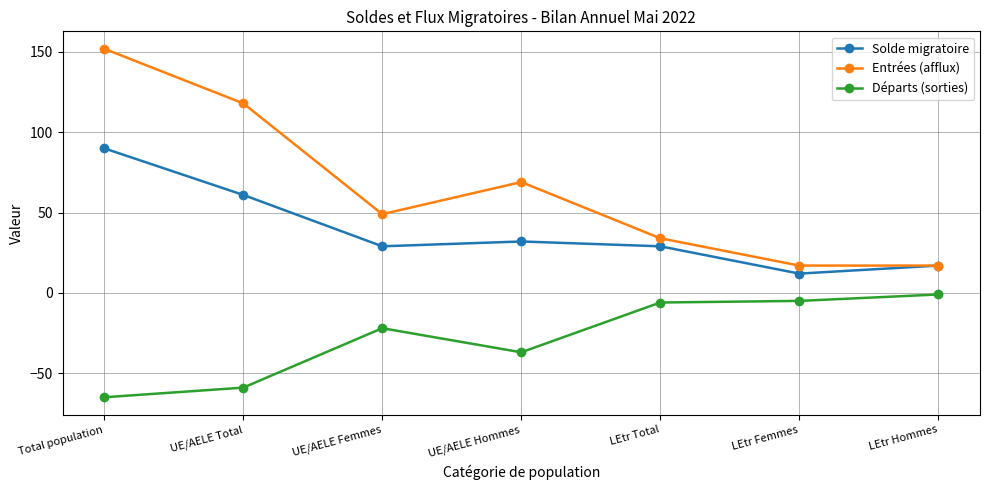

What is the value of the Solde migratoire point at the 5th from the left?

29